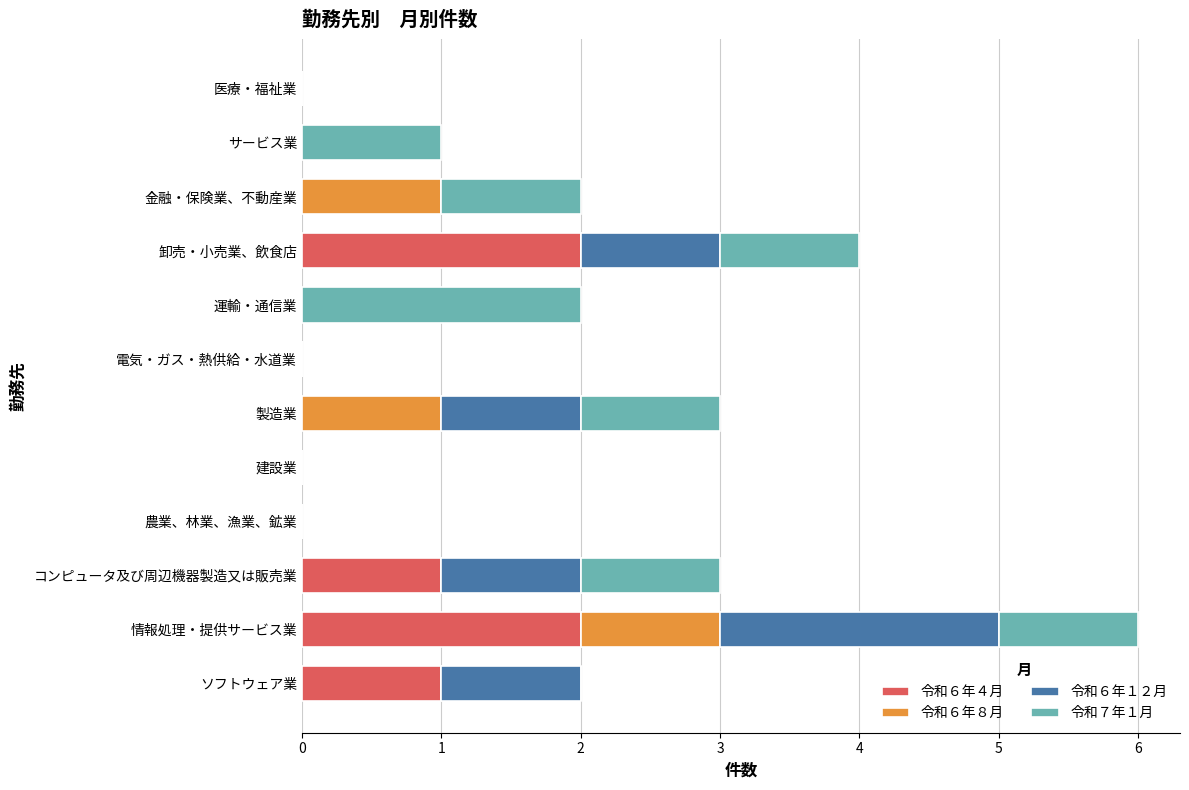

Count the number of categories in the chart.

12